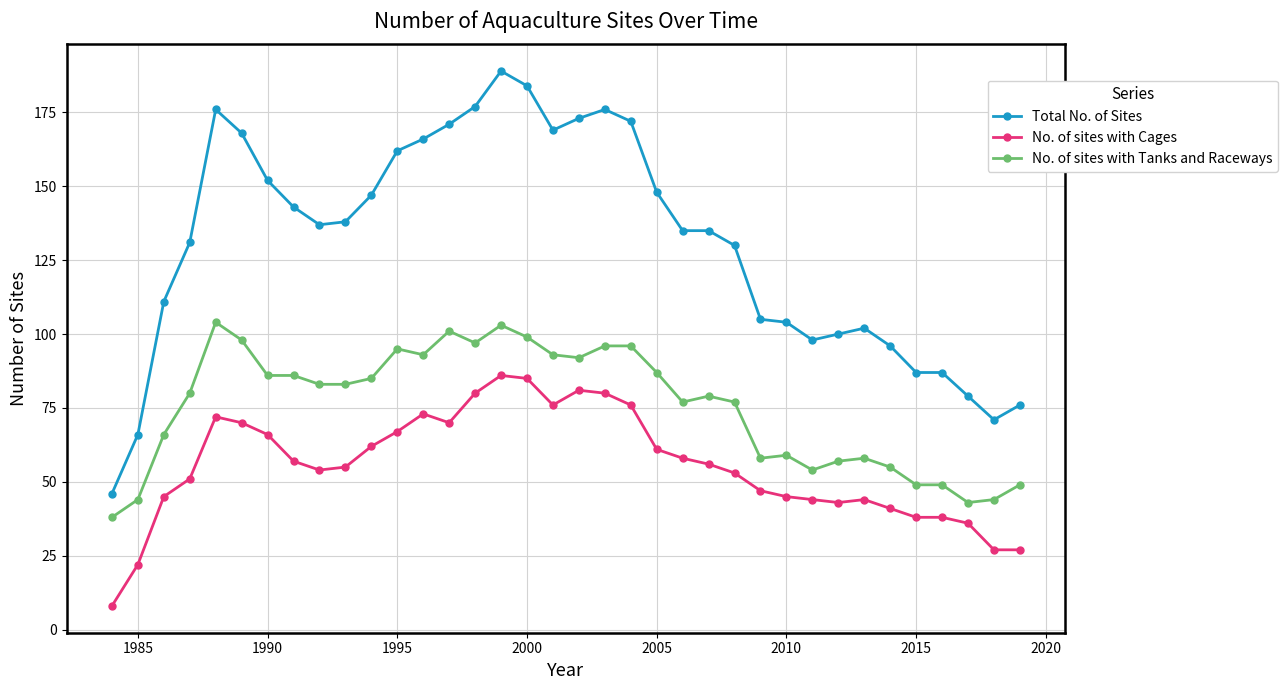

List the series in order of their overall mean, highest first.

Total No. of Sites, No. of sites with Tanks and Raceways, No. of sites with Cages